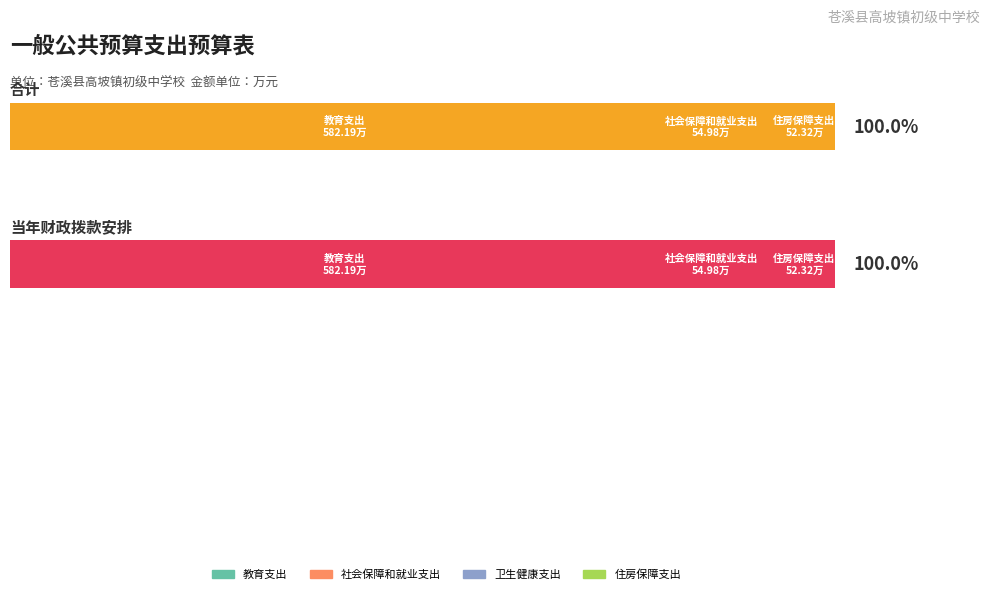

What is the value of the 当年财政拨款安排 bar at the 4th from the left?

52.3